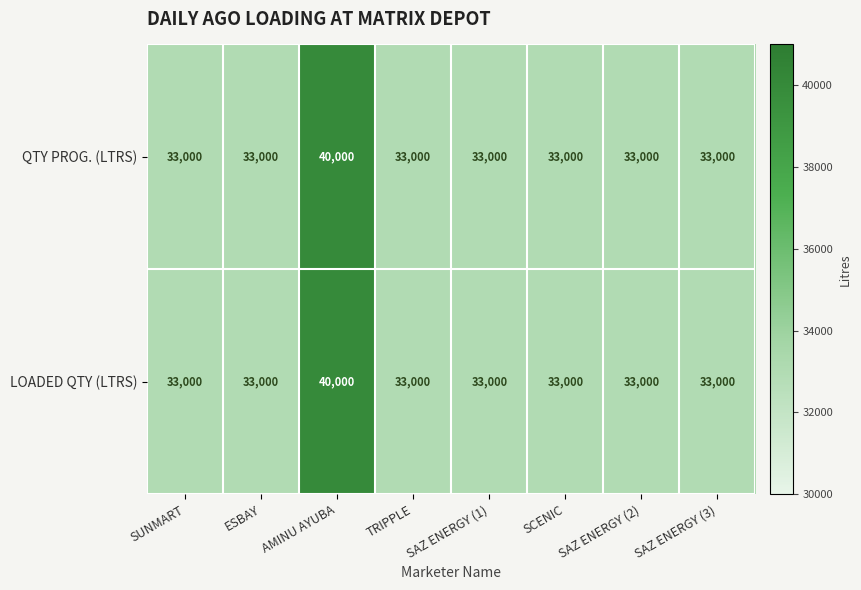

What is the difference between the maximum and second lowest values in the QTY PROG. (LTRS) series?

7000